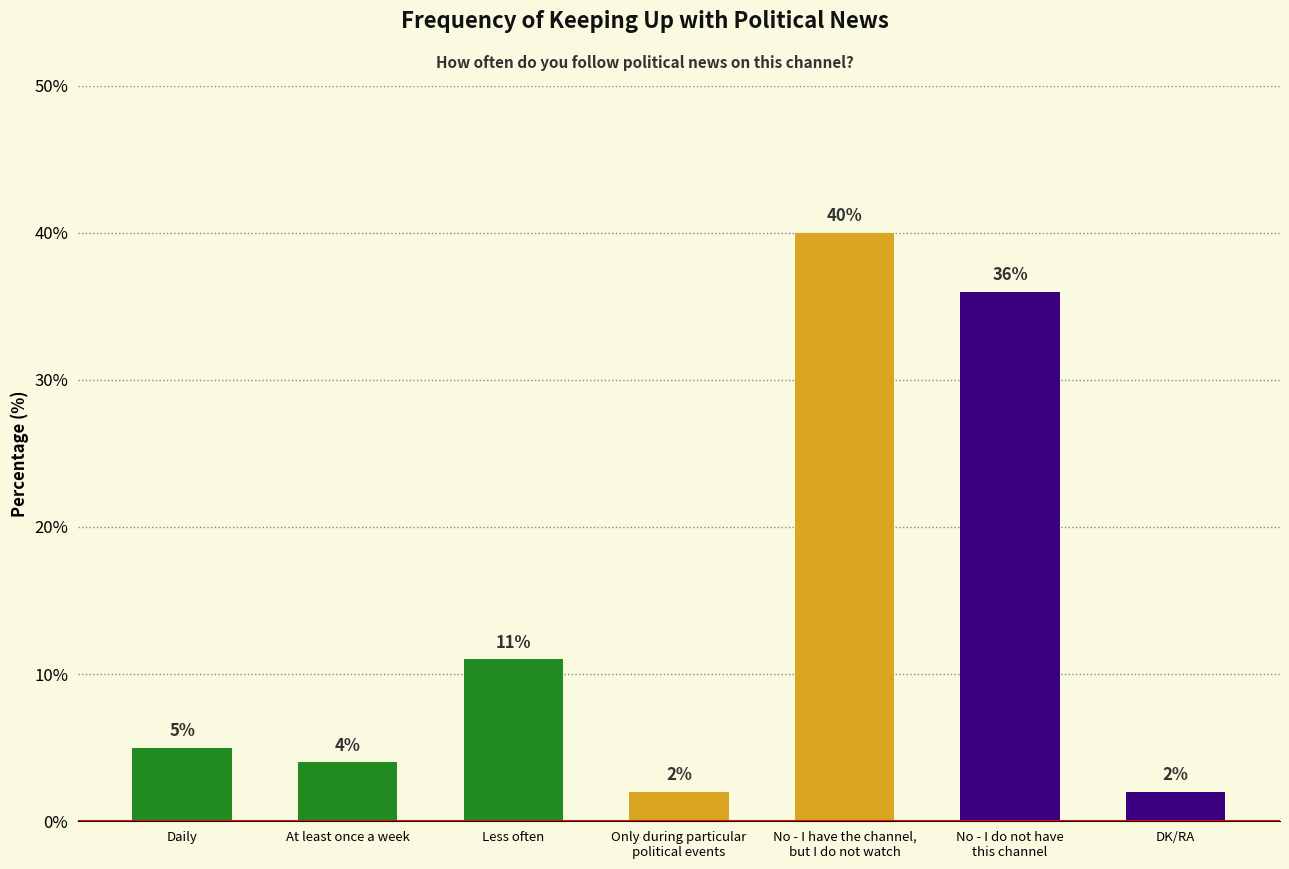

Is it true that the value at No - I do not have
this channel is 36?

True